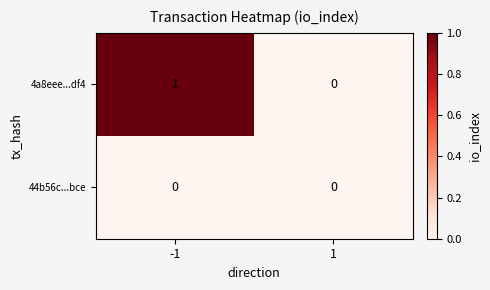

Which series has the largest total across all categories?

4a8eee...df4